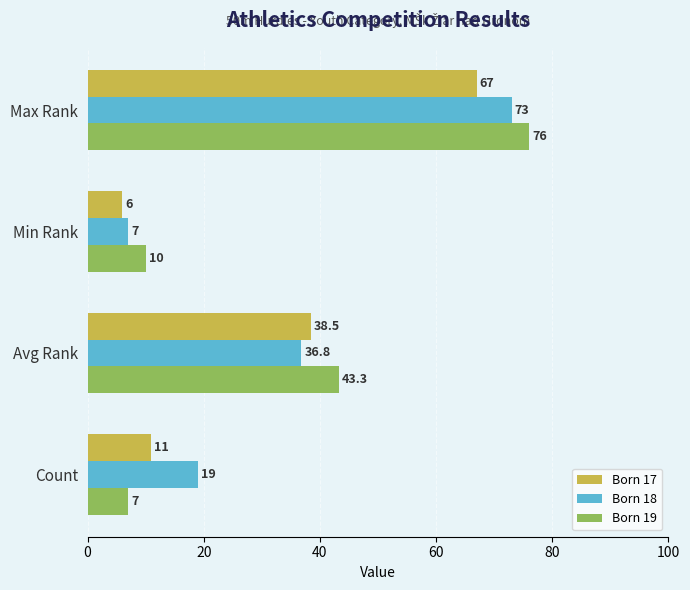

What is the maximum value for Born 17?

67.0